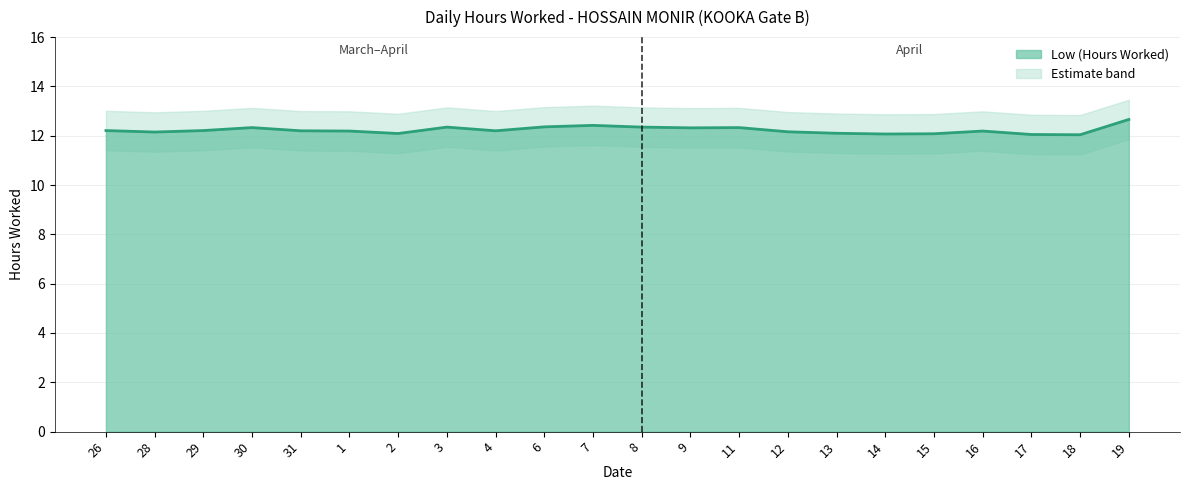

How many points are higher than both their immediate neighbors (excluding endpoints)?

5